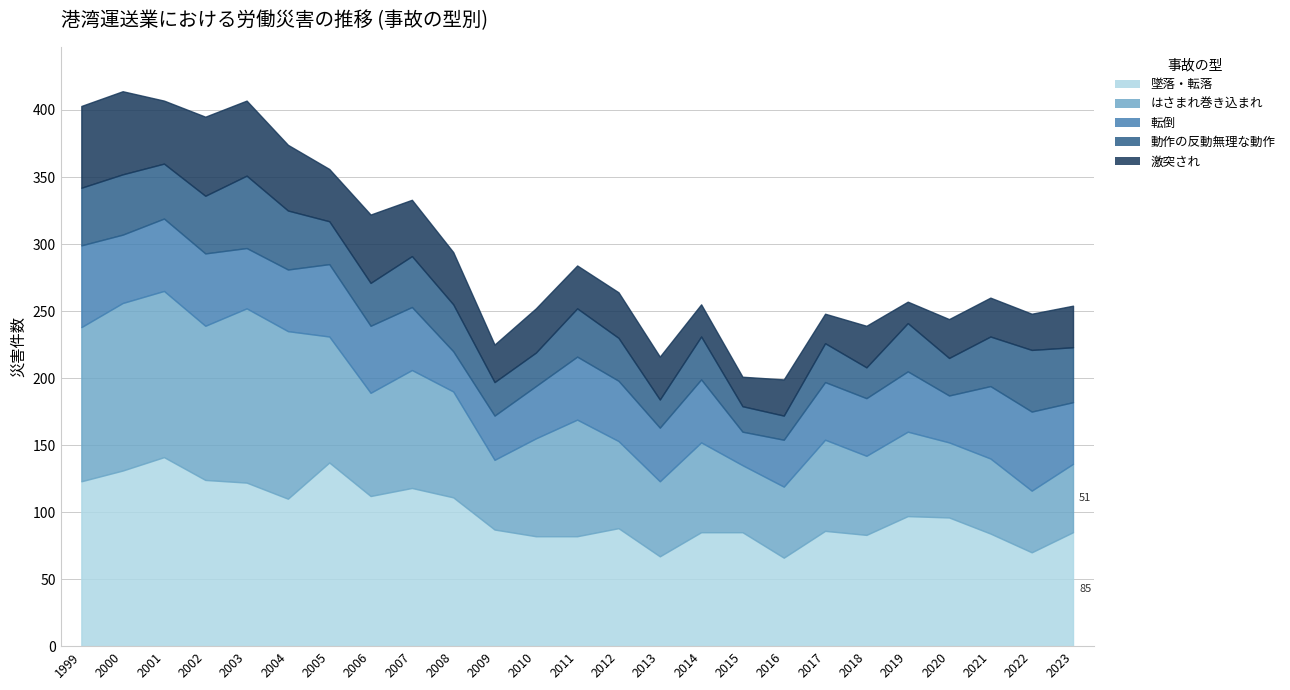

What is the difference between the maximum and minimum values in the 激突され series?

46